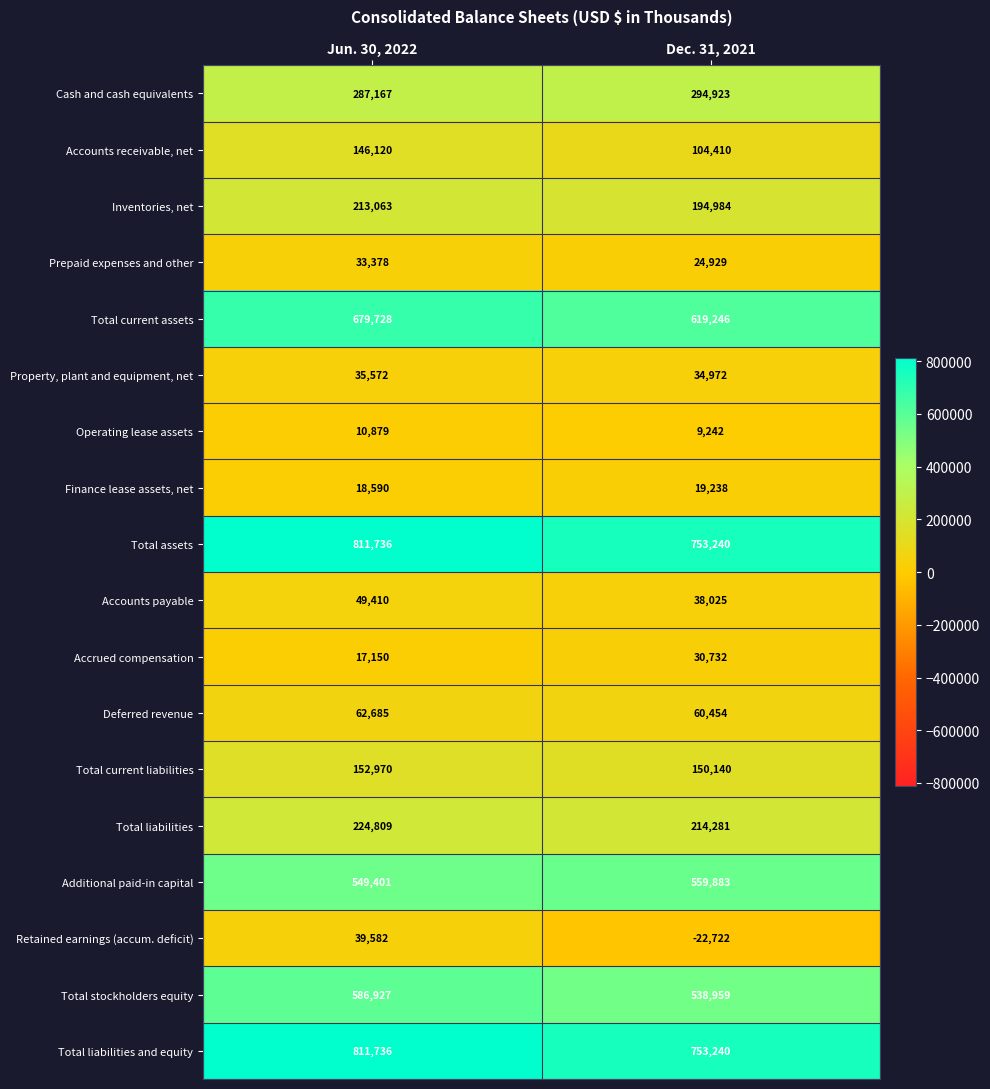

List the labels in order of Total current assets value, smallest first.

Dec. 31, 2021, Jun. 30, 2022